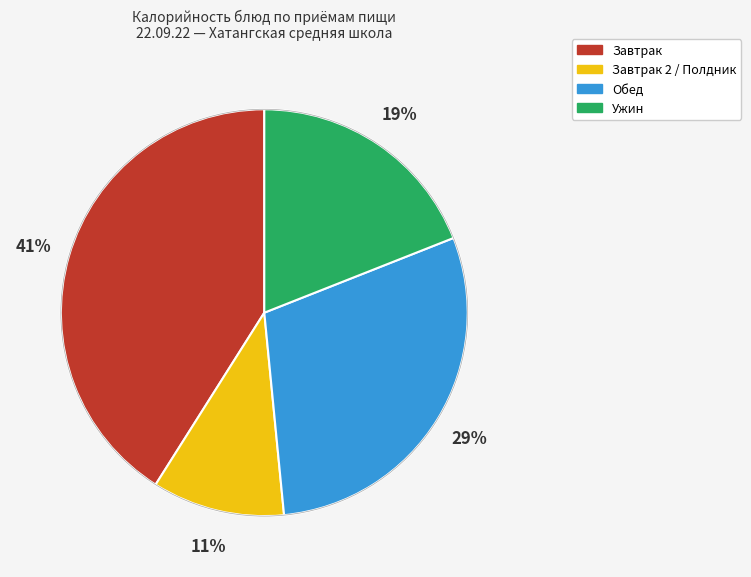

Does any single category account for the majority?

No